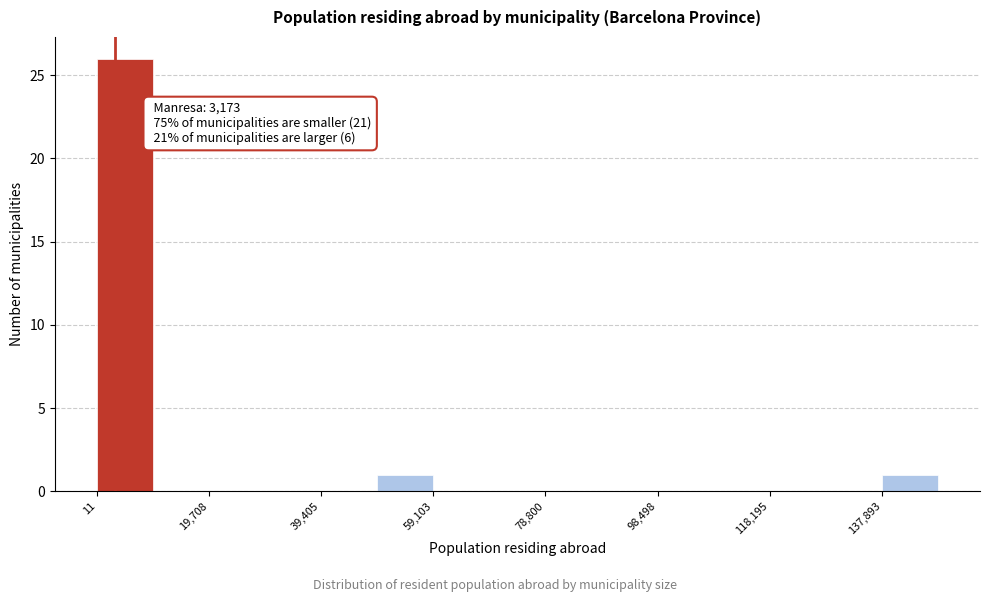

Over which range of the x-axis is the bar tallest?

0 to 10000